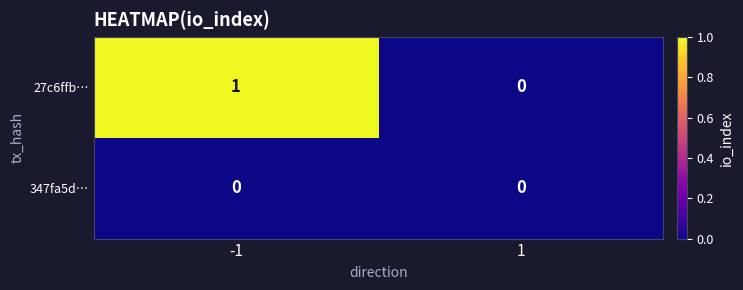

At which category is the sum across all series the highest?

-1